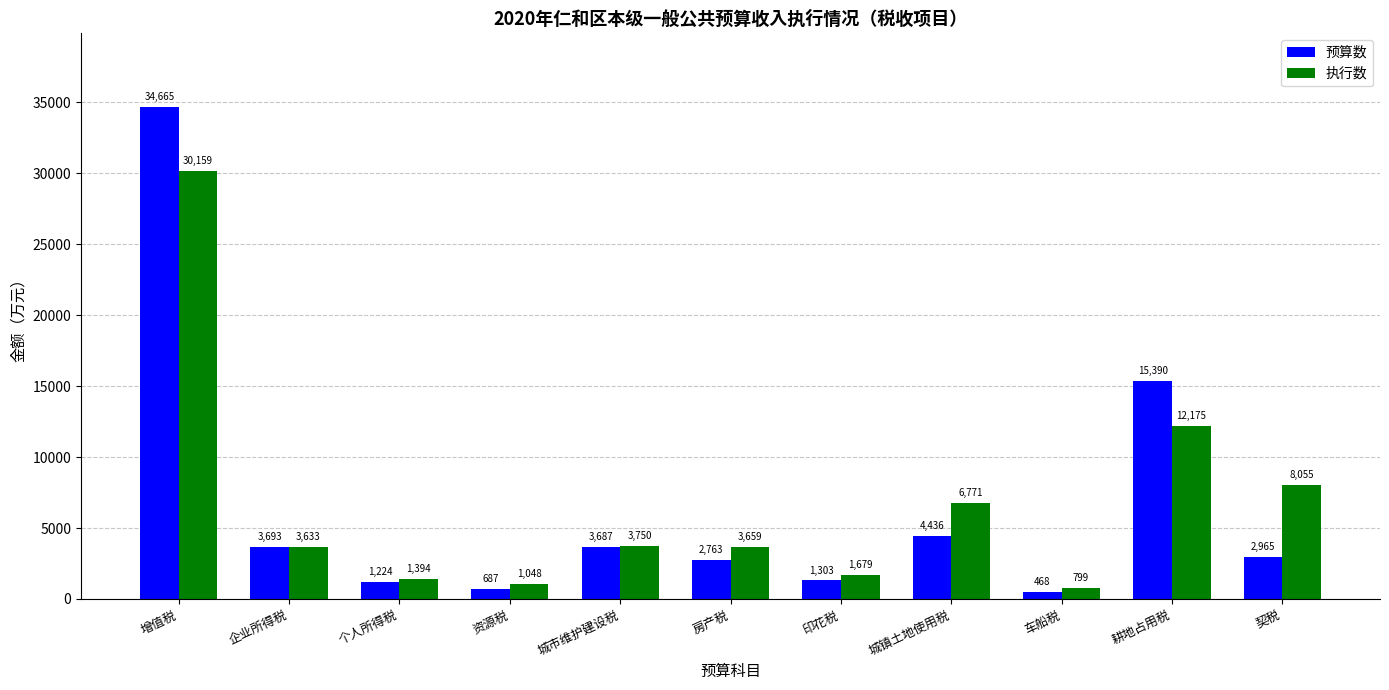

What is the maximum value for 预算数?

34665